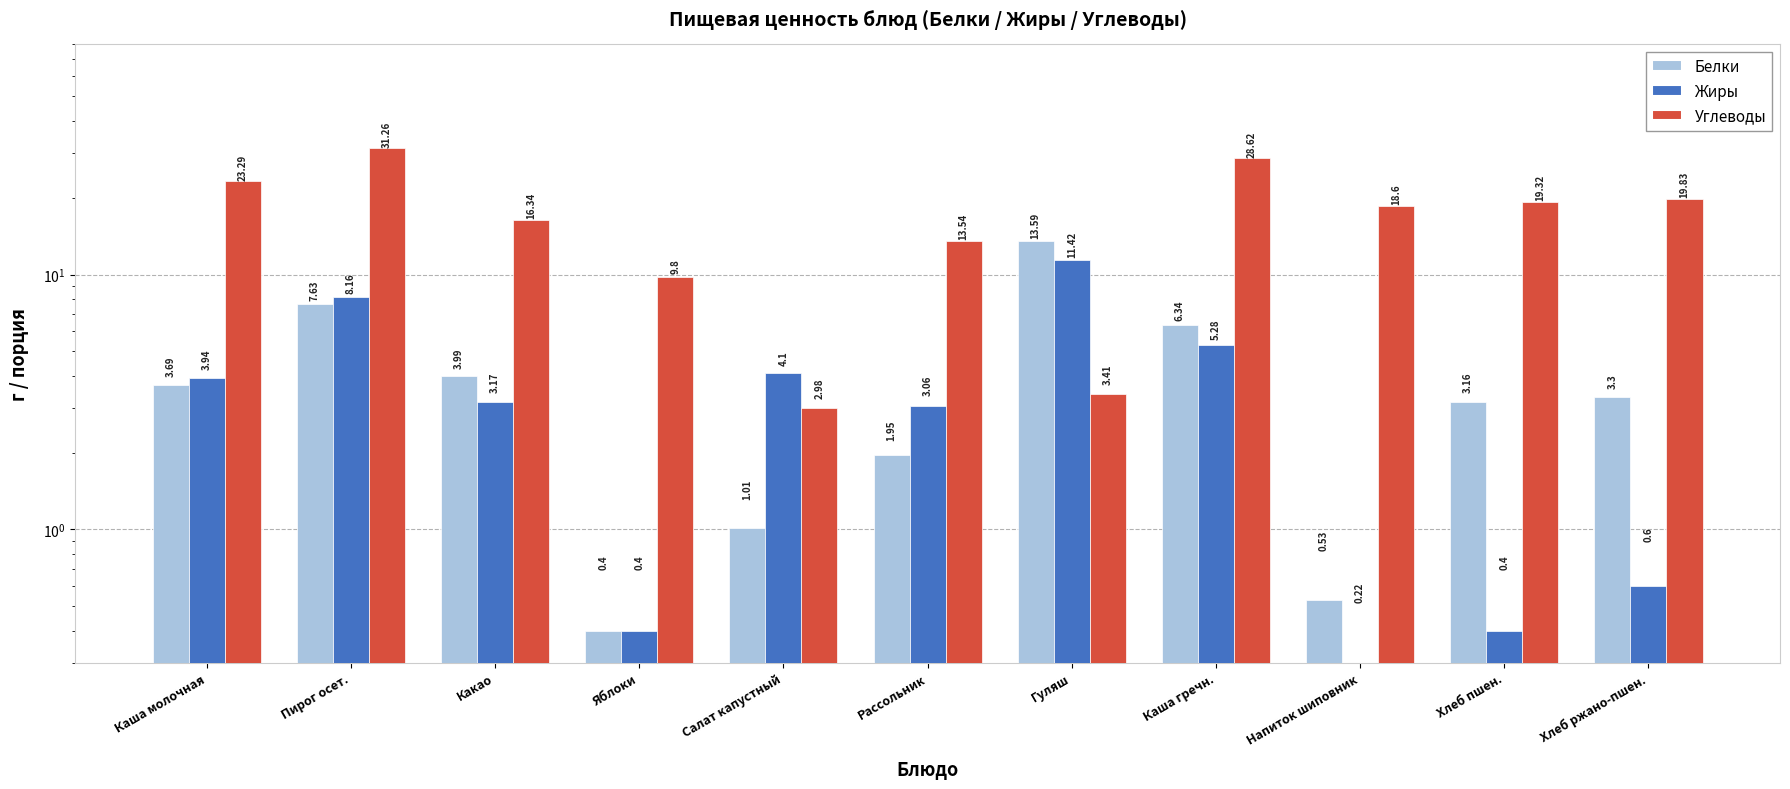

What are all the series names shown in the legend?

Белки, Жиры, Углеводы